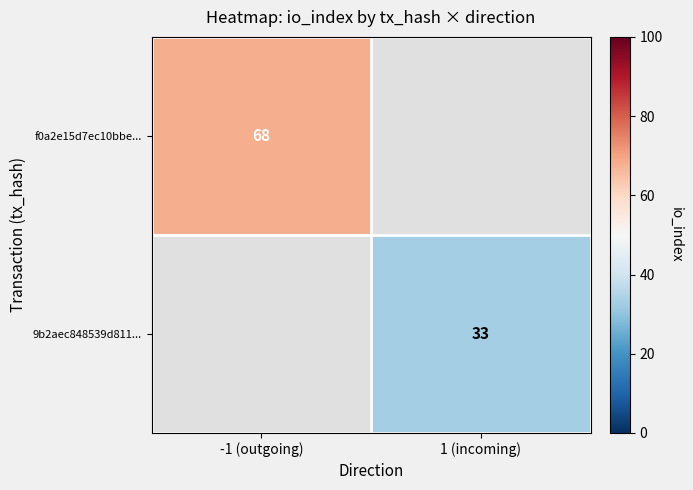

How many series are shown in this chart?

2